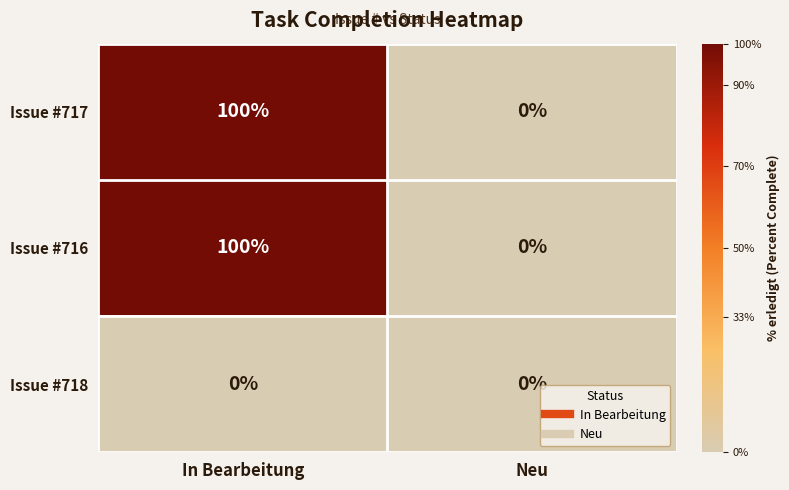

Rank the categories by Issue #717 value from lowest to highest.

Neu, In Bearbeitung